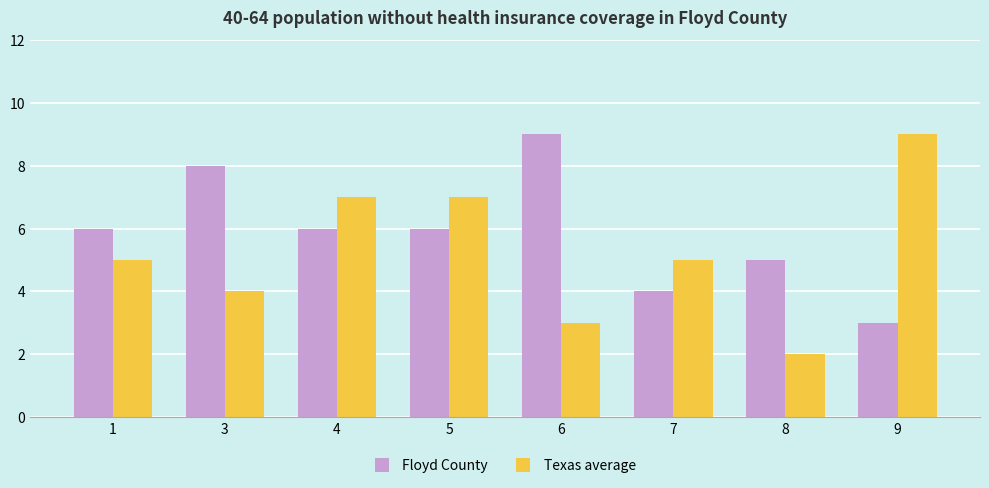

Count the Floyd County values in the range 5 to 8.

5